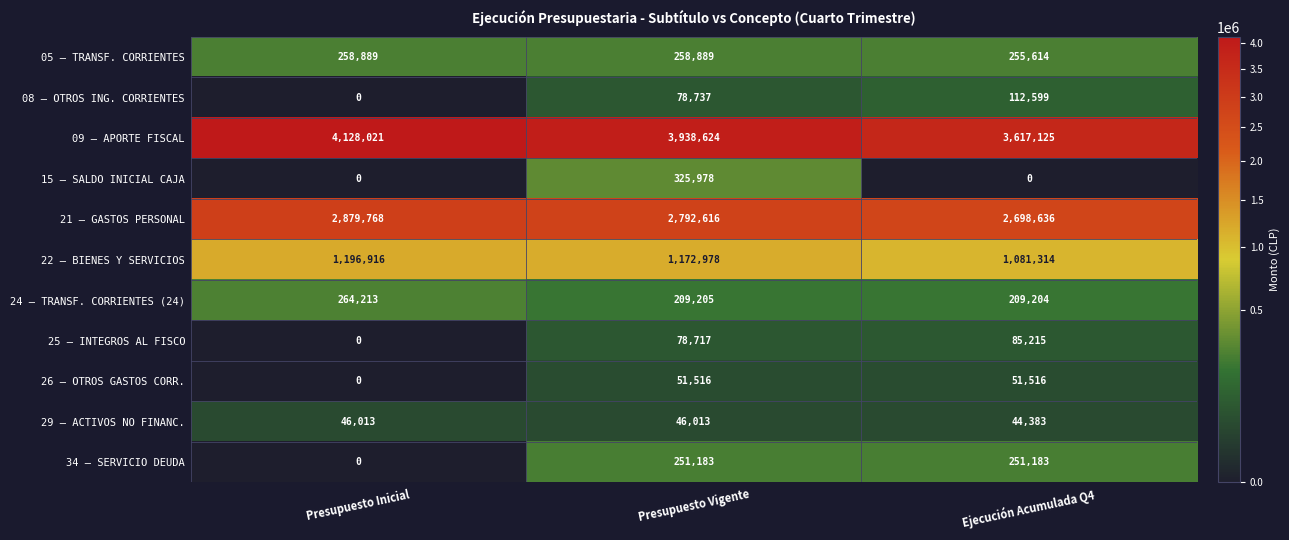

What is the greatest value displayed?

4128021